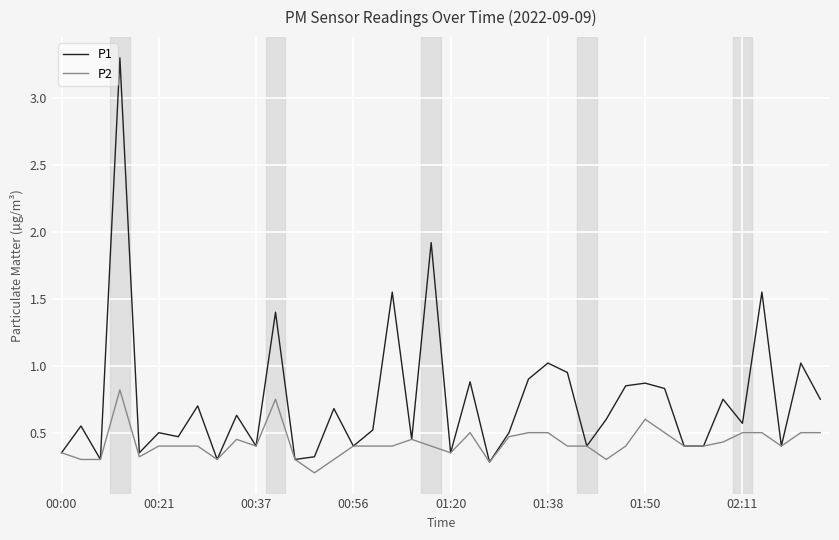

In P1, how many points are higher than both neighbors (excluding endpoints)?

15